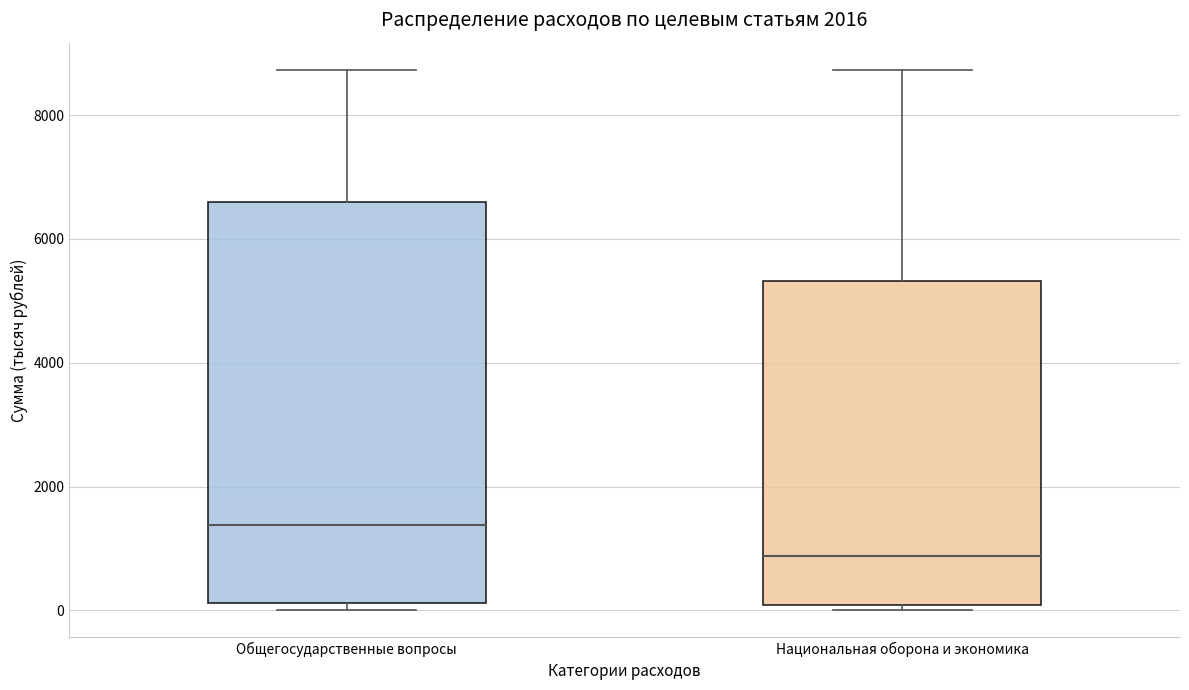

Which box has the highest median line?

Общегосударственные вопросы